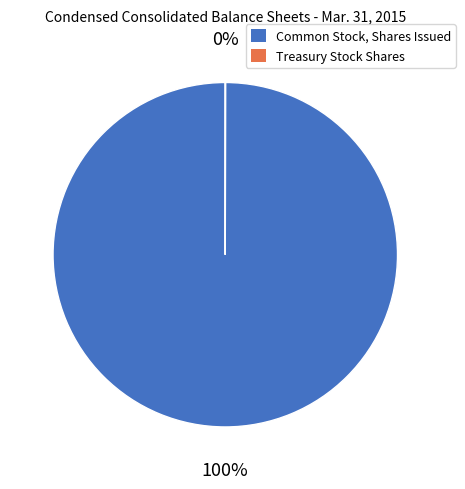

Does Common Stock, Shares Issued account for over 50% of the chart?

Yes